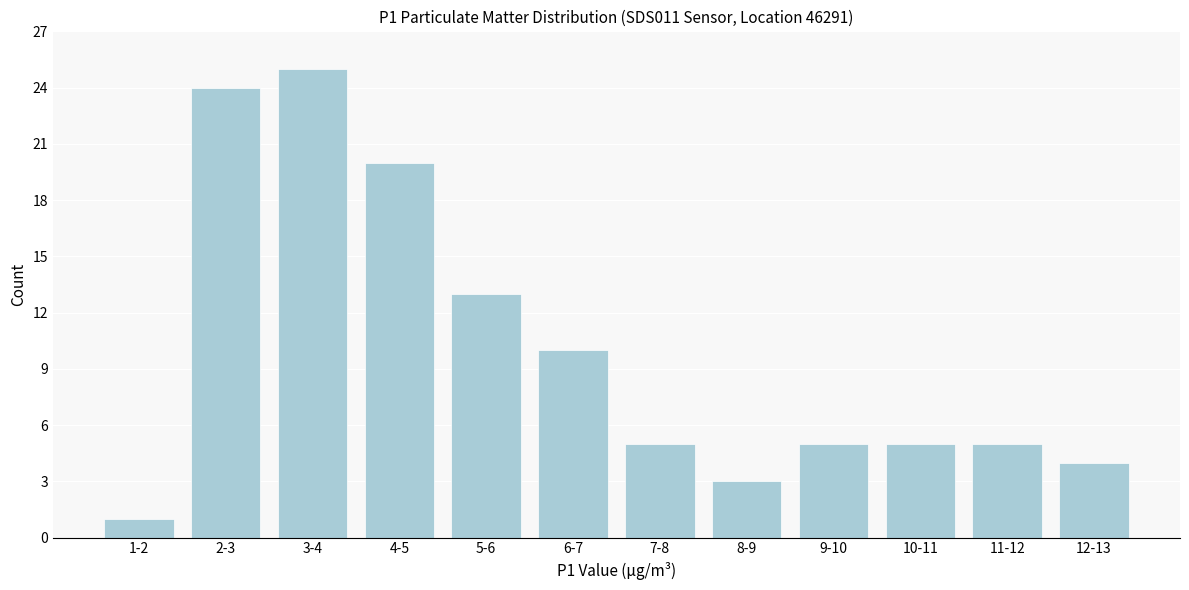

Reading left to right, list all the values displayed in this chart.

1-2=1	2-3=24	3-4=25	4-5=20	5-6=13	6-7=10	7-8=5	8-9=3	9-10=5	10-11=5	11-12=5	12-13=4